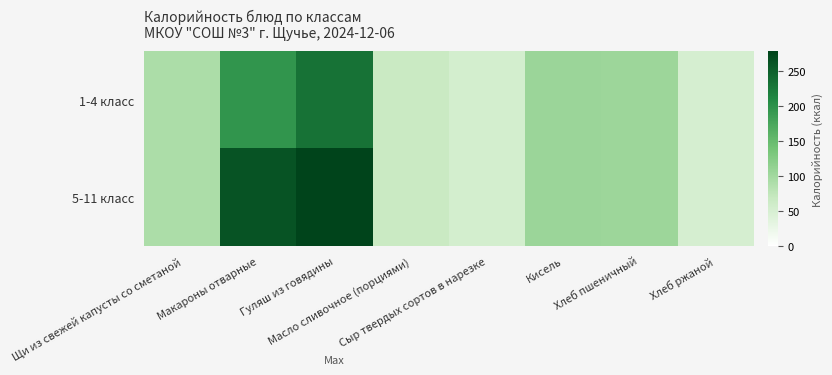

Which series has the widest spread of values?

5-11 класс